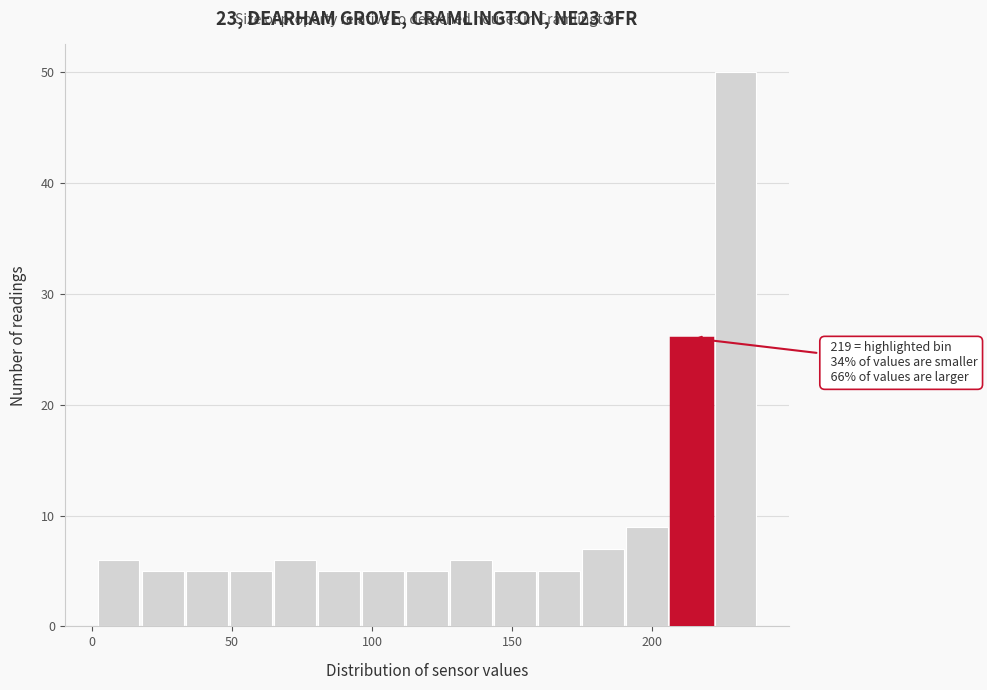

Around what value on the x-axis is the tallest bar? Give the approximate position of its centre, as read against the axis.

230